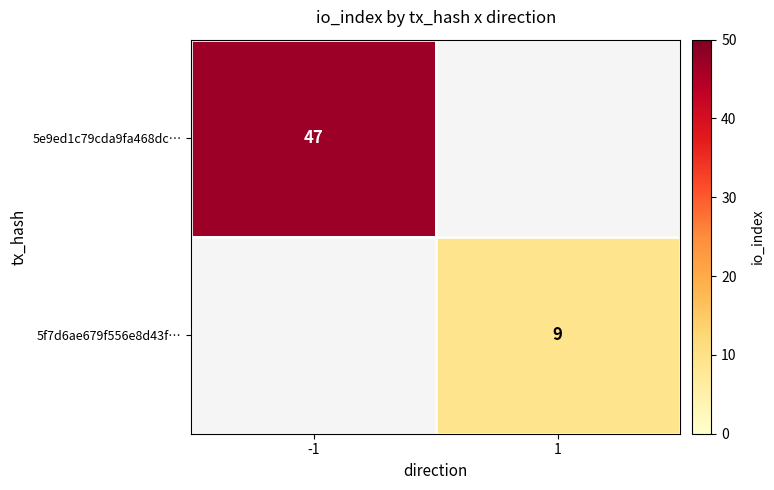

True or false: 5f7d6ae679f556e8d43f… has a value of 11.9 at 1.

False